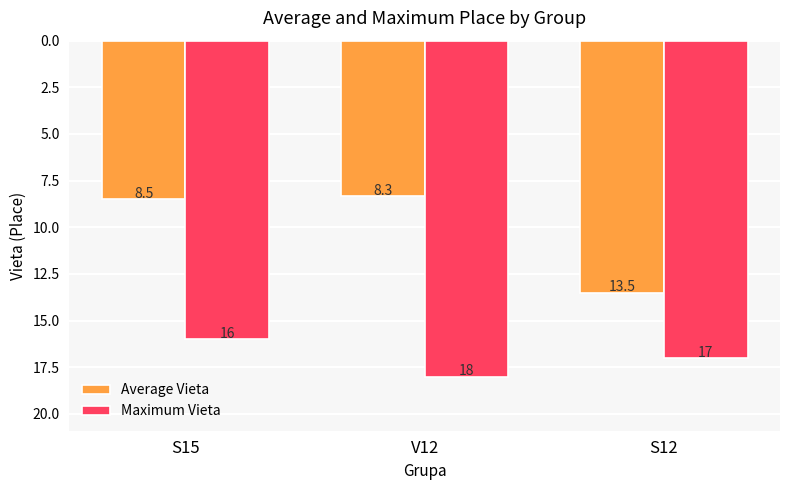

True or false: Average Vieta has a value of 8.3 at V12.

True